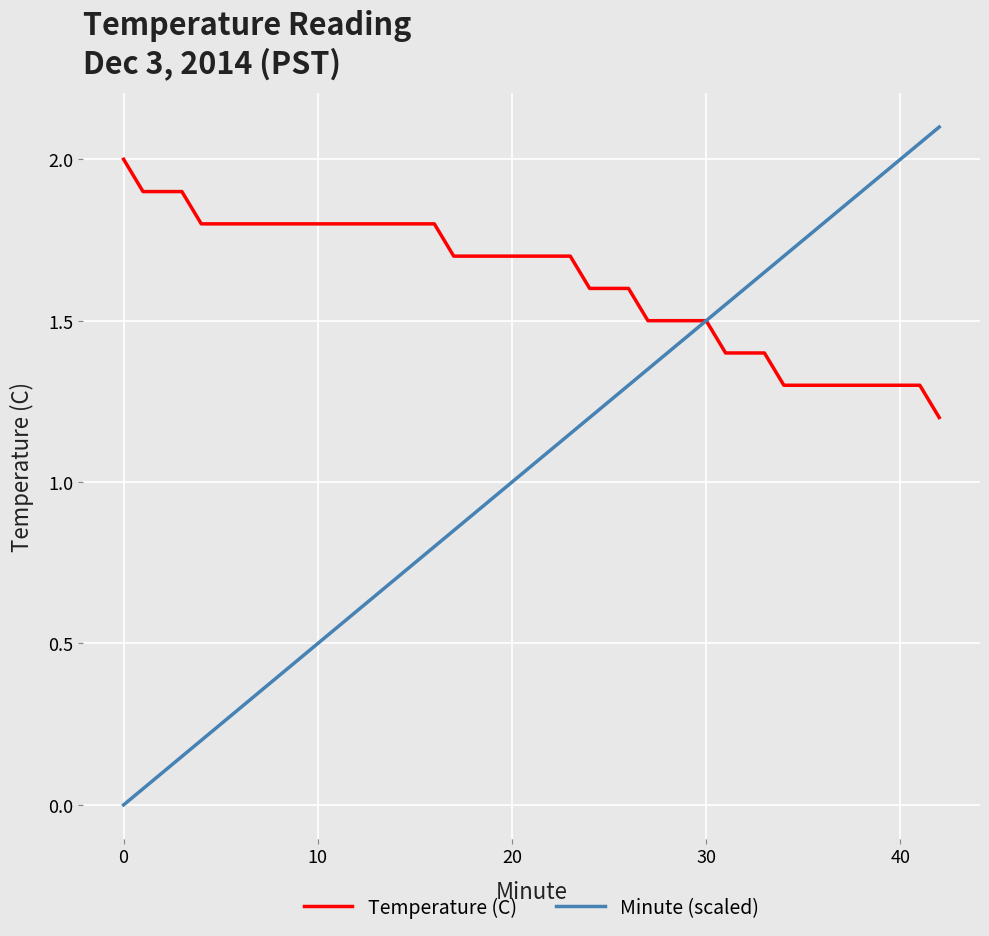

Which series has the largest range (max minus min)?

Minute (scaled)